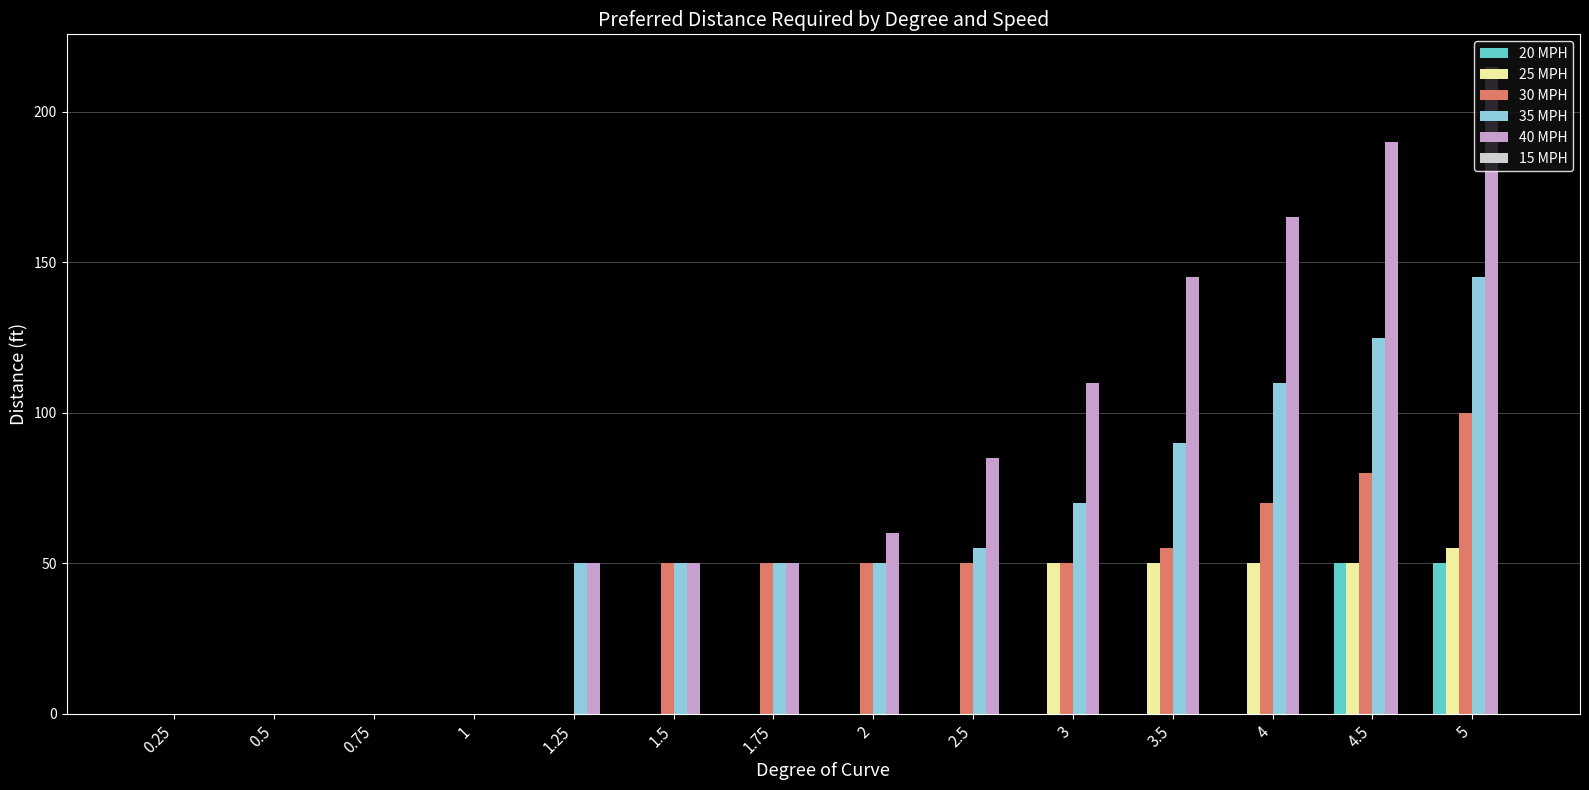

The value of 35 MPH at 0.25 is 0. True or false?

True